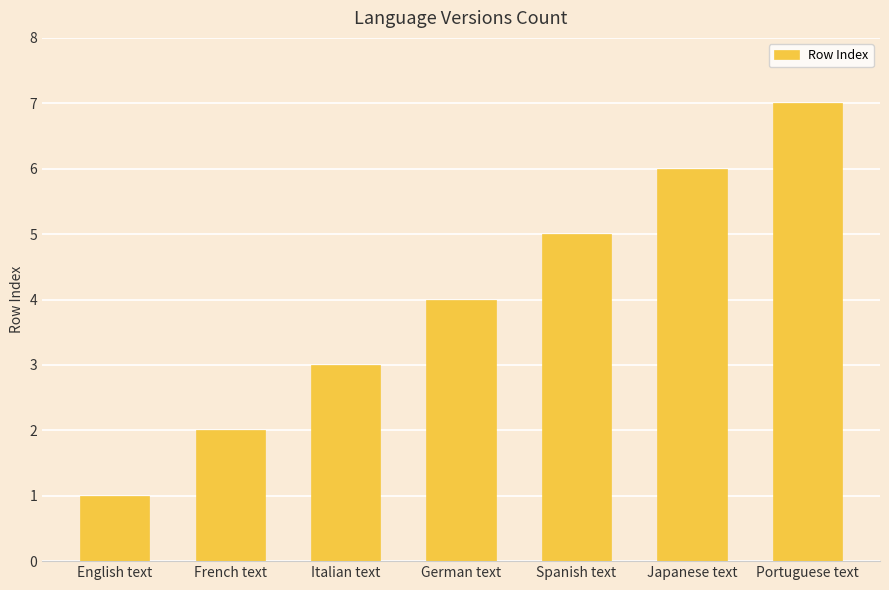

The value at Italian text is 3. True or false?

True